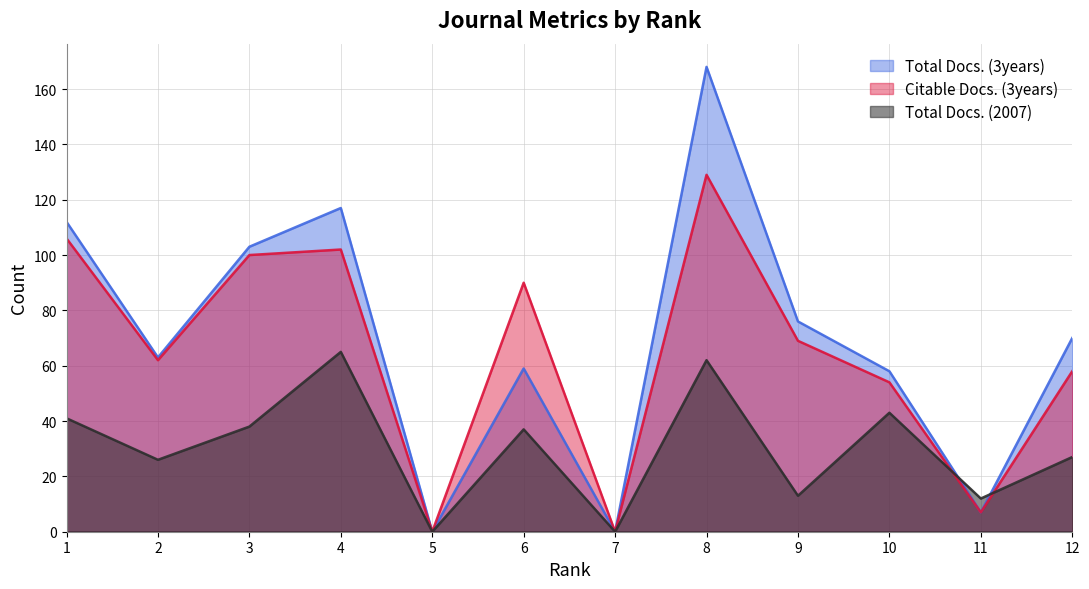

What is the sum of the Total Docs. (3years) values at 1 and 6?

171